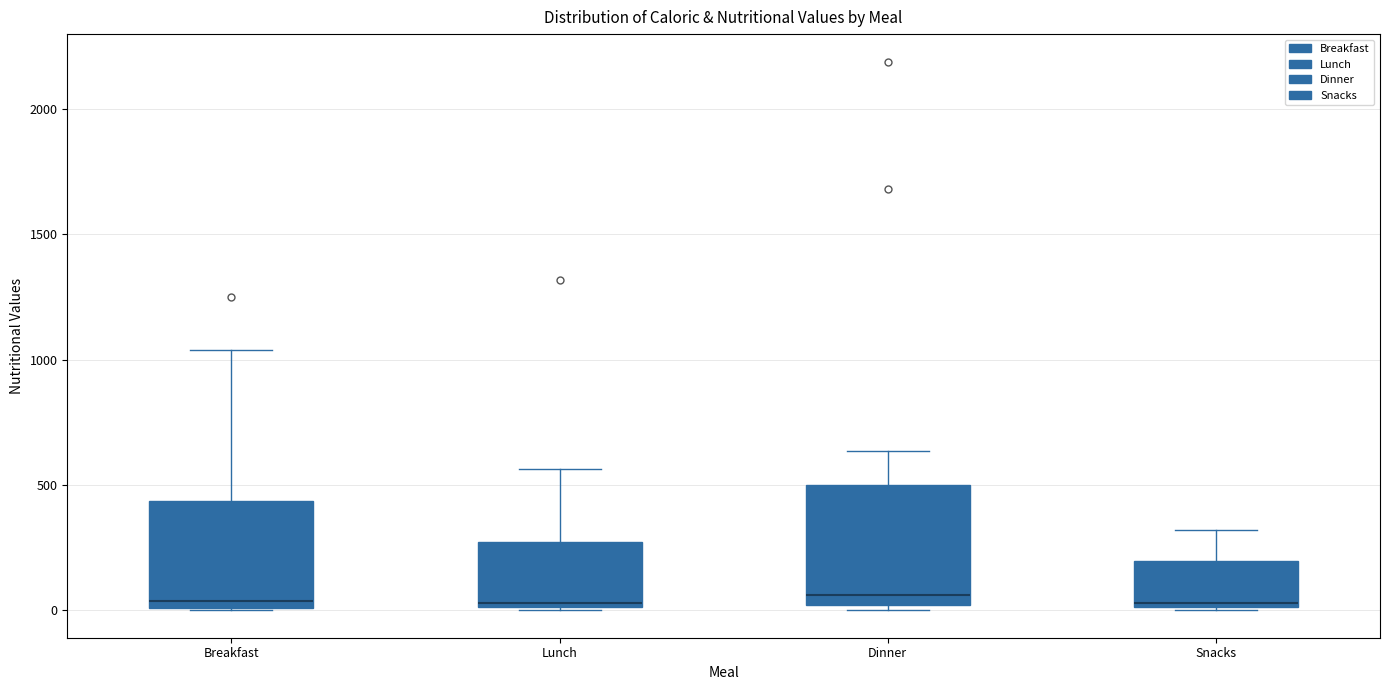

Comparing the boxes themselves (not the whiskers), which one is the tallest?

Dinner